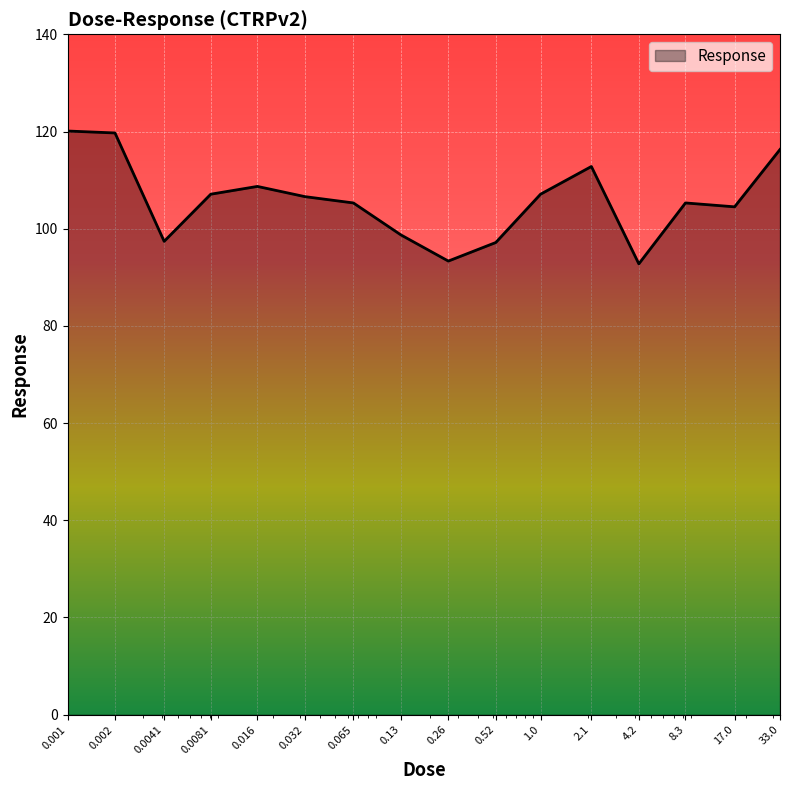

What is the smallest value displayed?

92.8